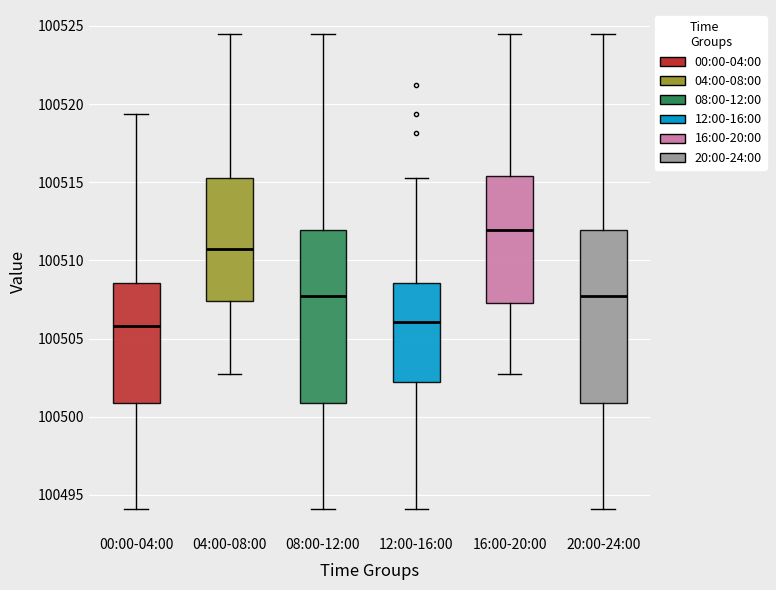

Reading left to right, read every box against the y-axis: the position of its median line, the range the box covers, and the ends of its whiskers. The values are not printed on the chart, so give them approximately, as read against the axis.

00:00-04:00: median 100506.0, box 100501.0 to 100508.5, whiskers 100494.0 to 100519.5
04:00-08:00: median 100510.5, box 100507.5 to 100515.5, whiskers 100502.5 to 100524.5
08:00-12:00: median 100507.5, box 100501.0 to 100512.0, whiskers 100494.0 to 100524.5
12:00-16:00: median 100506.0, box 100502.0 to 100508.5, whiskers 100494.0 to 100515.5
16:00-20:00: median 100512.0, box 100507.5 to 100515.5, whiskers 100502.5 to 100524.5
20:00-24:00: median 100507.5, box 100501.0 to 100512.0, whiskers 100494.0 to 100524.5